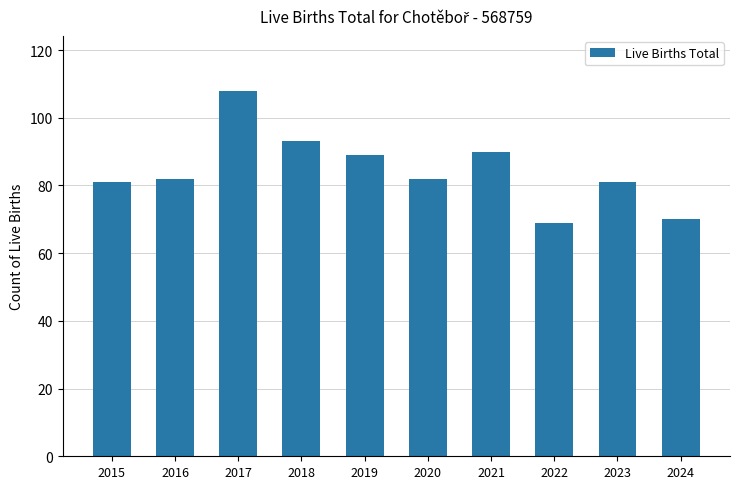

Reading left to right, what are all the values shown in this chart?

81	82	108	93	89	82	90	69	81	70